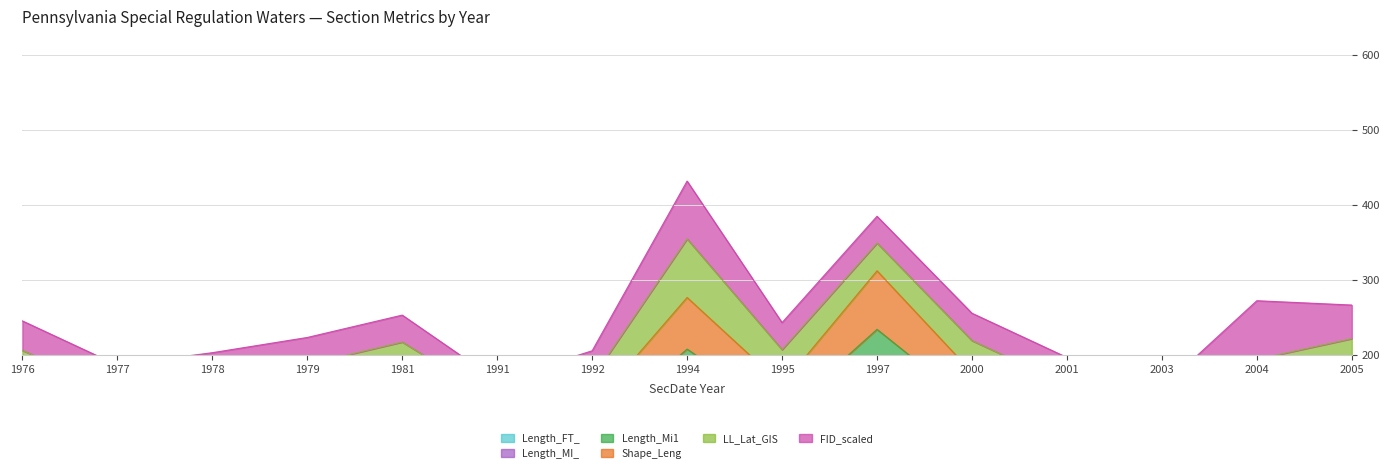

Which series has the largest total across all categories?

Shape_Leng